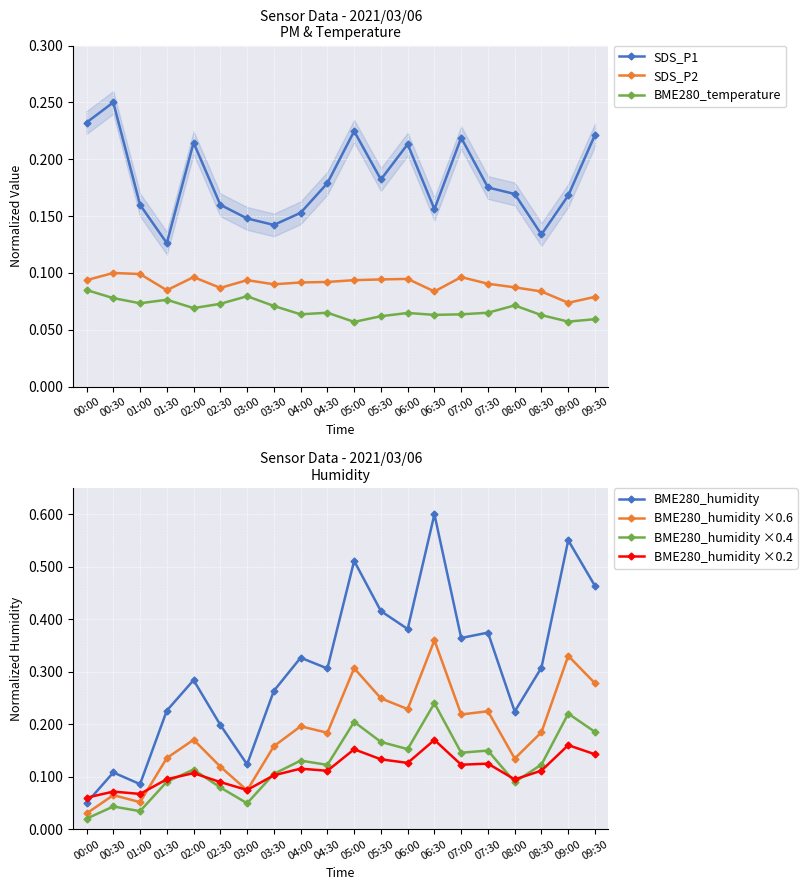

What is the spread (max minus min) of values at 06:00?

0.3